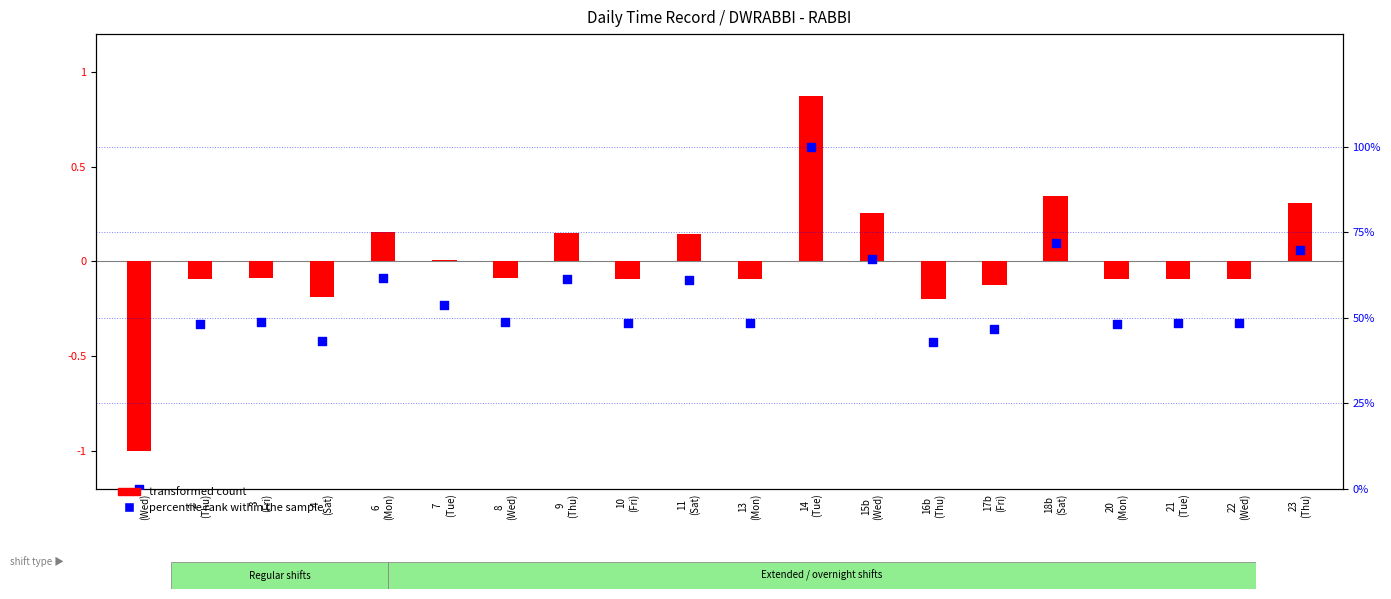

Which series has the widest spread of Y values?

percentile rank within the sample